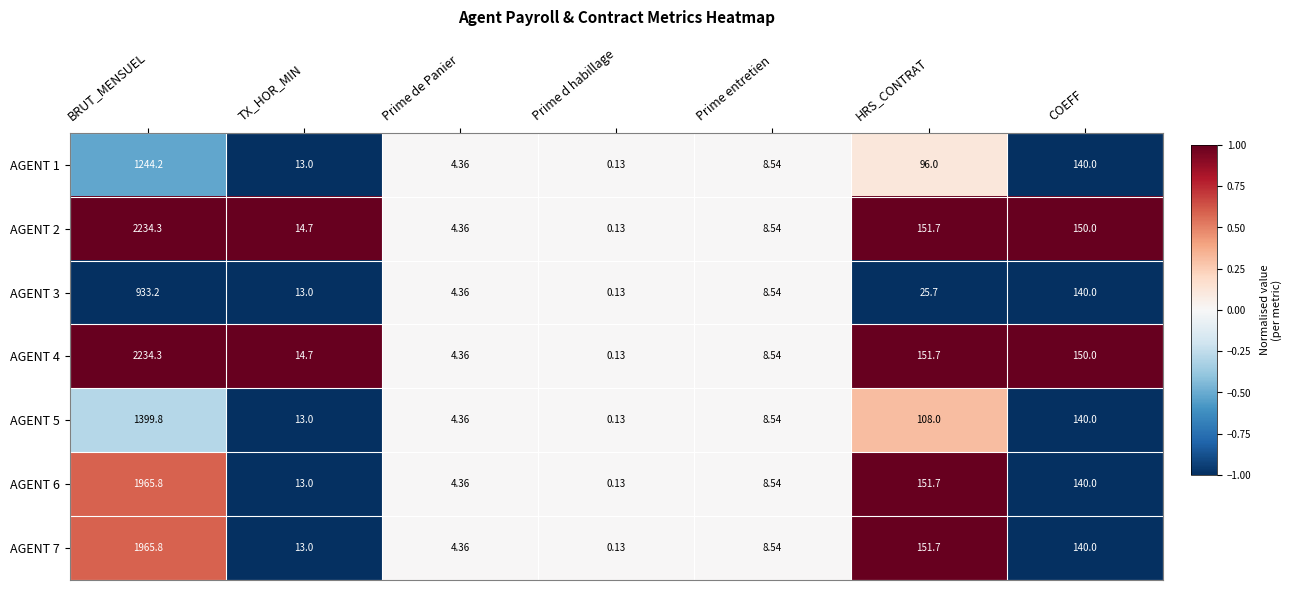

At which category is the sum across all series the highest?

BRUT_MENSUEL